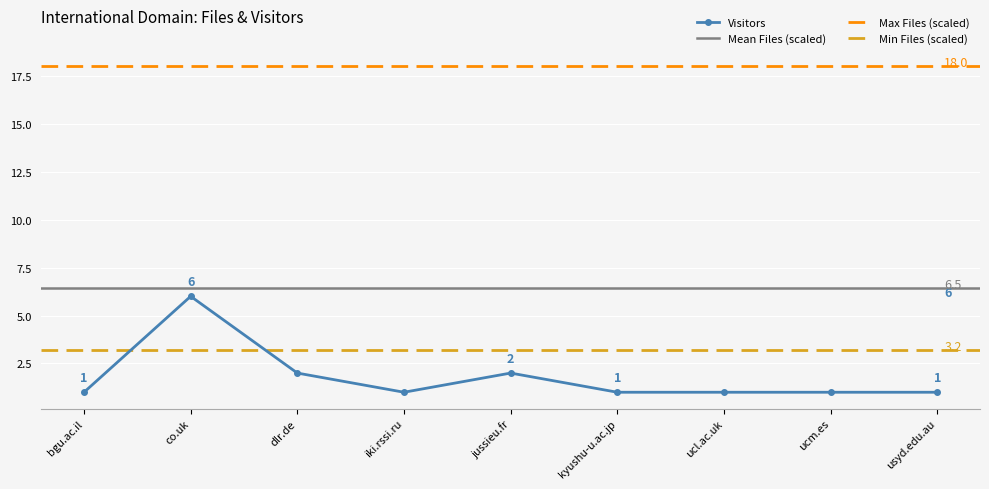

Reading left to right, what are all the values shown in this chart?

bgu.ac.il=1	co.uk=6	dlr.de=2	iki.rssi.ru=1	jussieu.fr=2	kyushu-u.ac.jp=1	ucl.ac.uk=1	ucm.es=1	usyd.edu.au=1